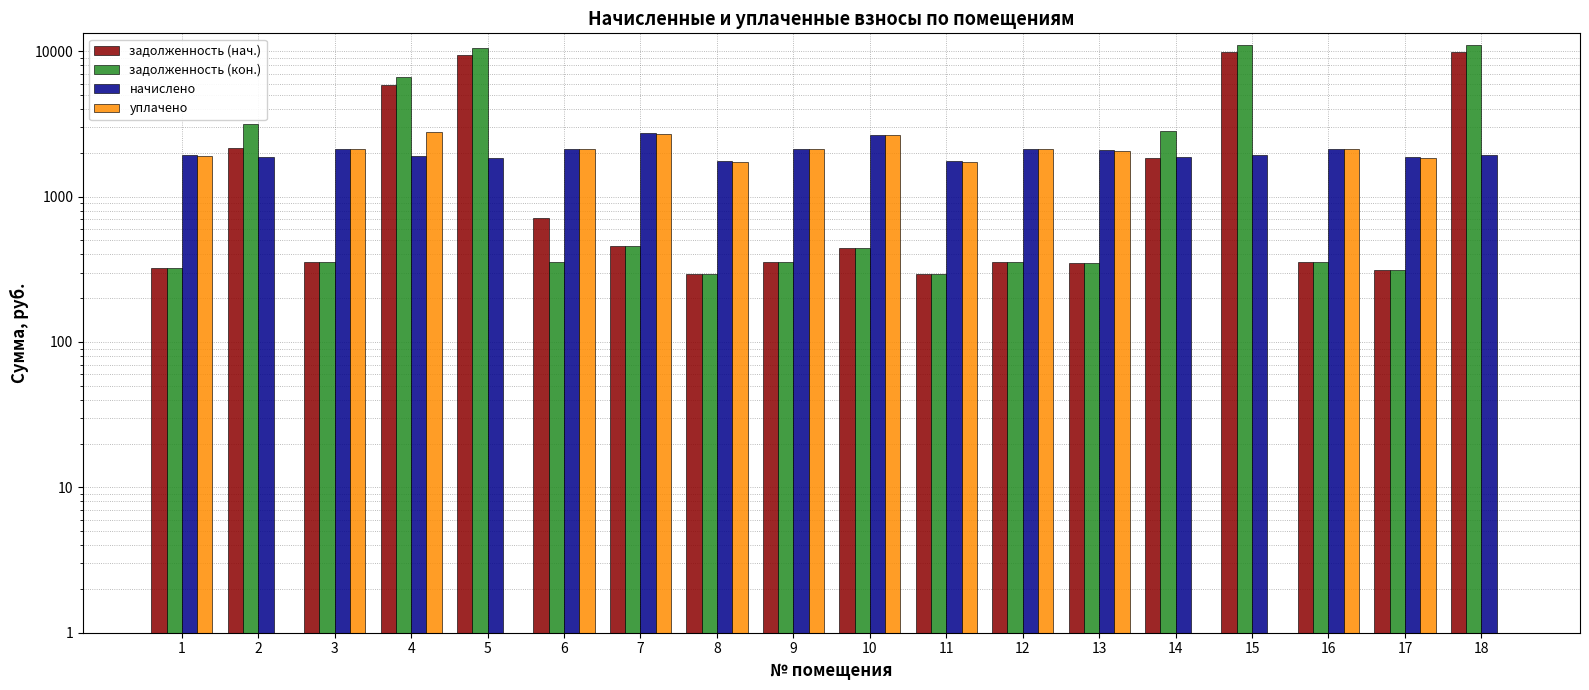

What is the greatest value displayed?

11075.4